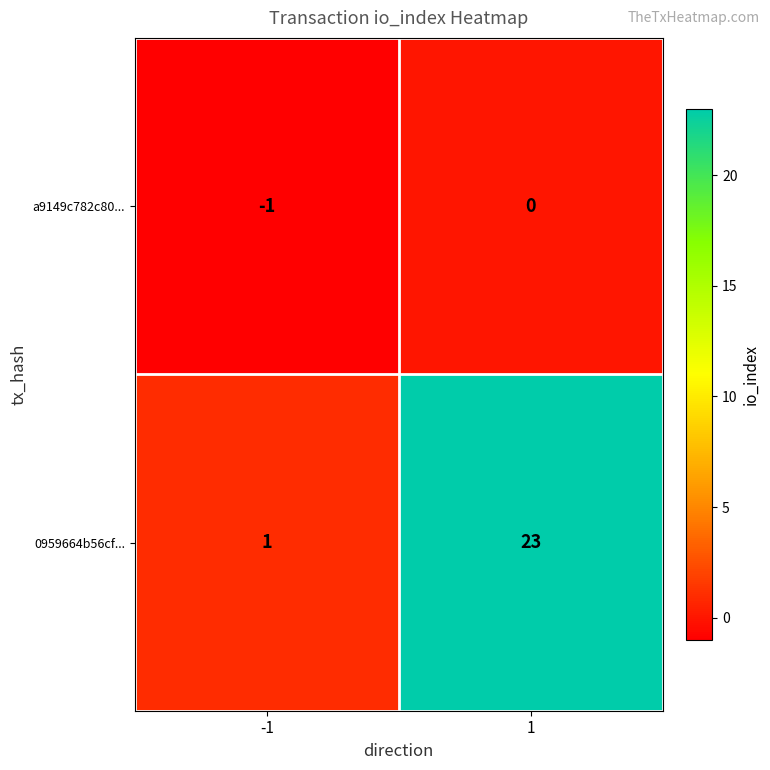

How many data points does each series have?

2